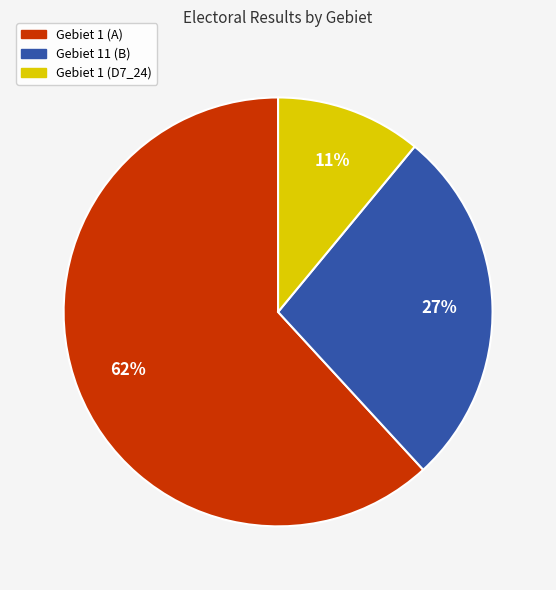

Is there a majority slice in this chart?

Yes